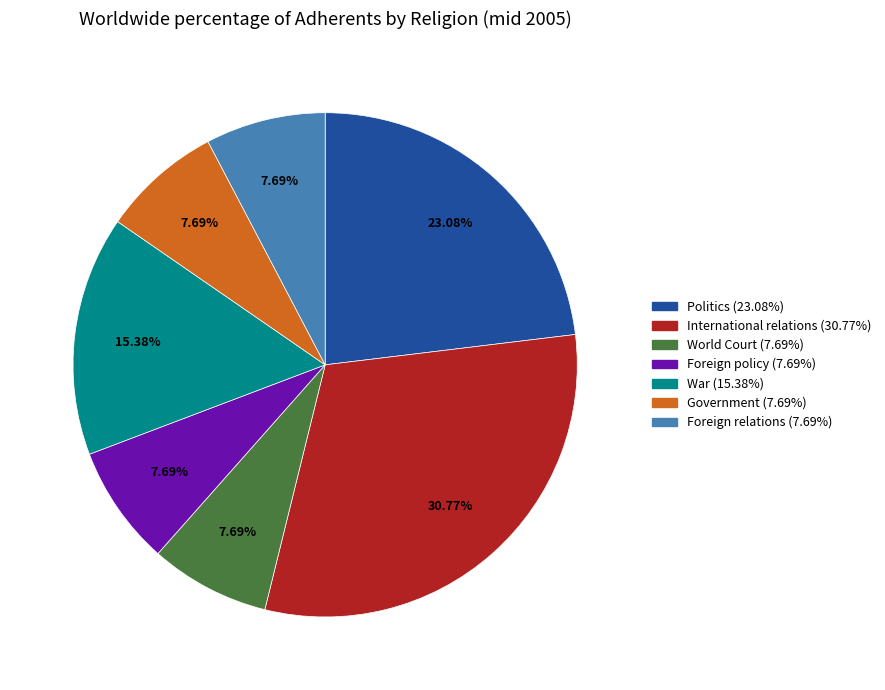

Is Government the majority of the pie?

No